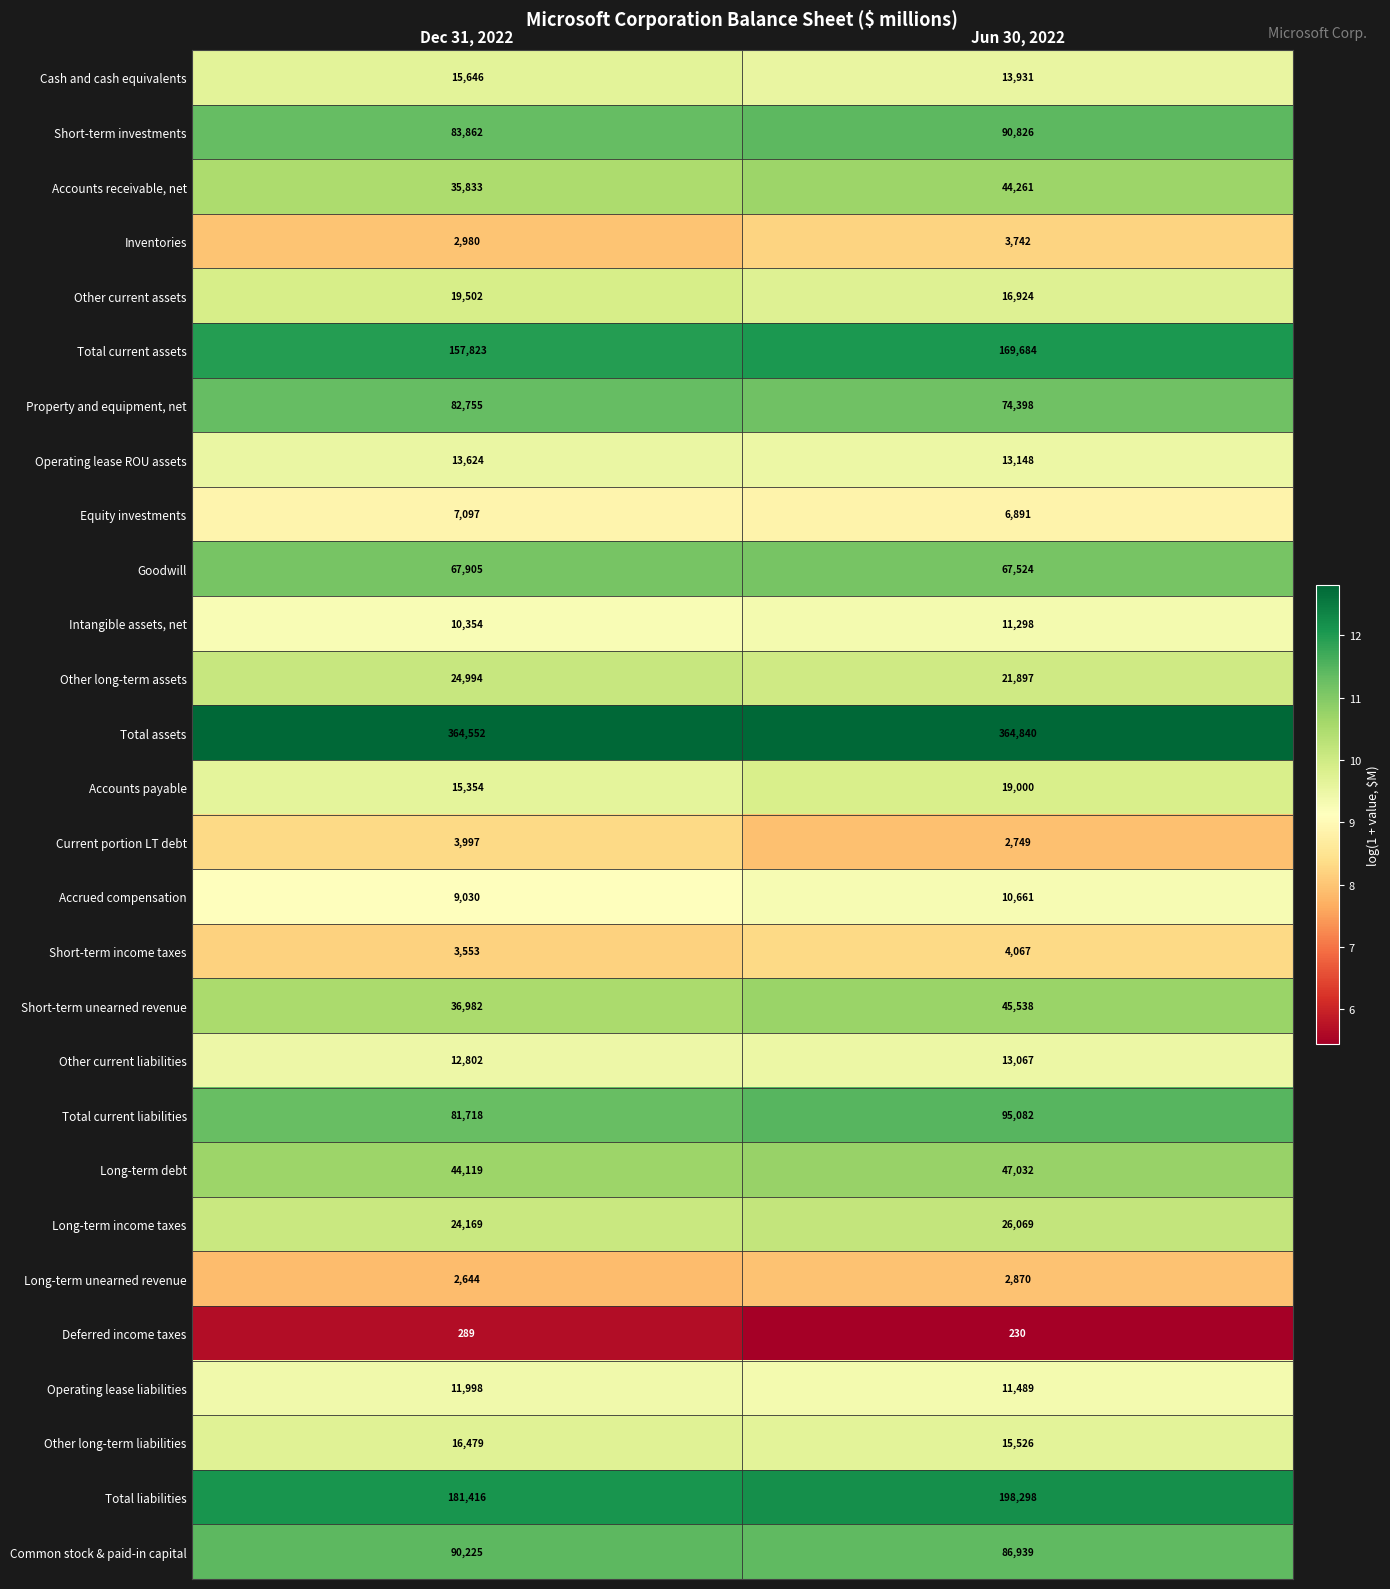

Which series has the largest range (max minus min)?

Total liabilities